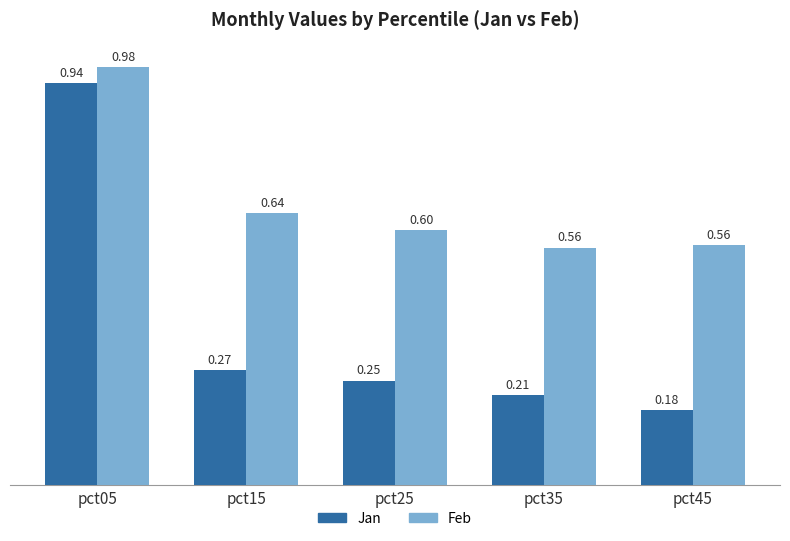

What is the total value across all series at pct35?

0.8